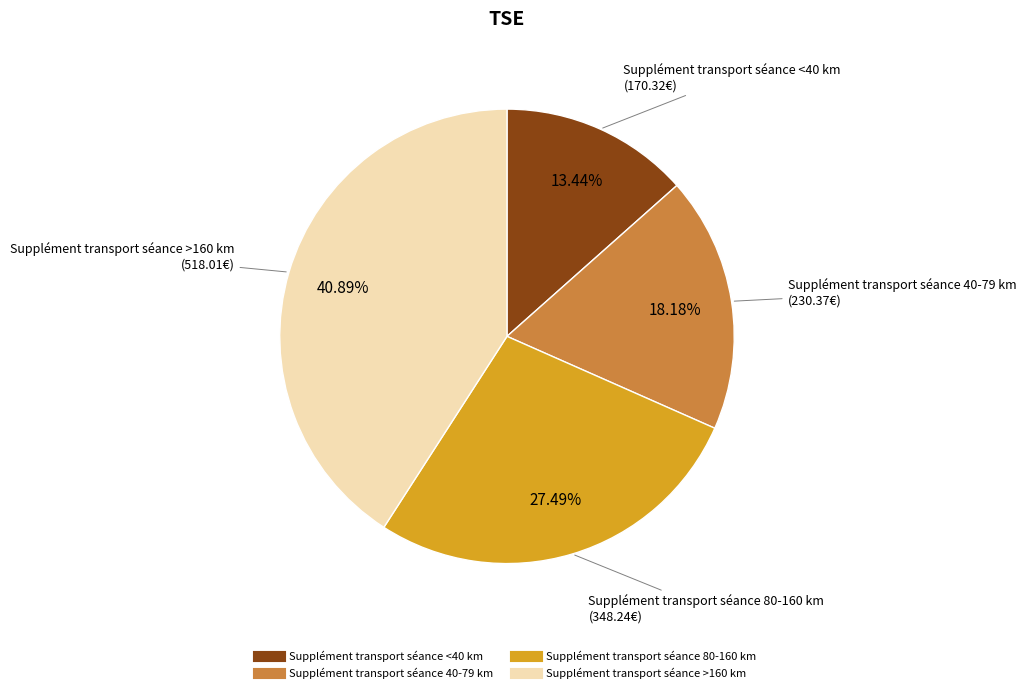

What percentage do Supplément transport séance <40 km and Supplément transport séance 80-160 km together represent?

40.9%